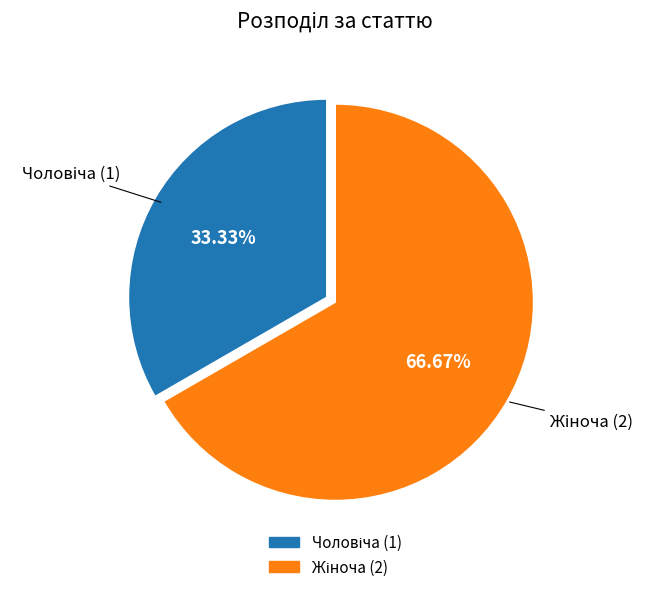

Is there a majority slice in this chart?

Yes